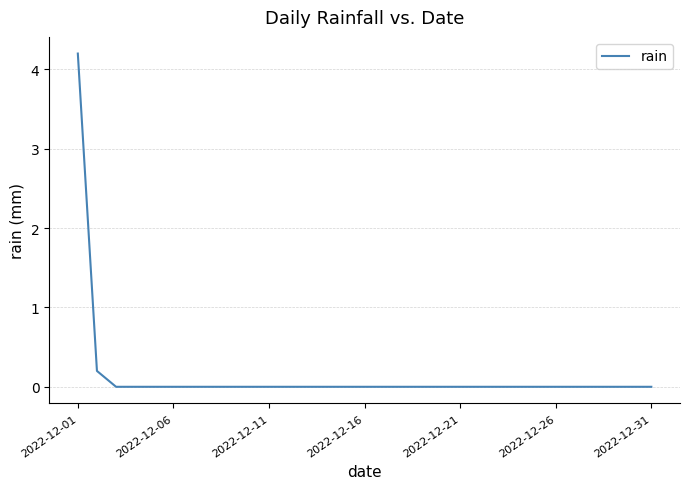

What is the difference between the maximum and minimum values?

4.2